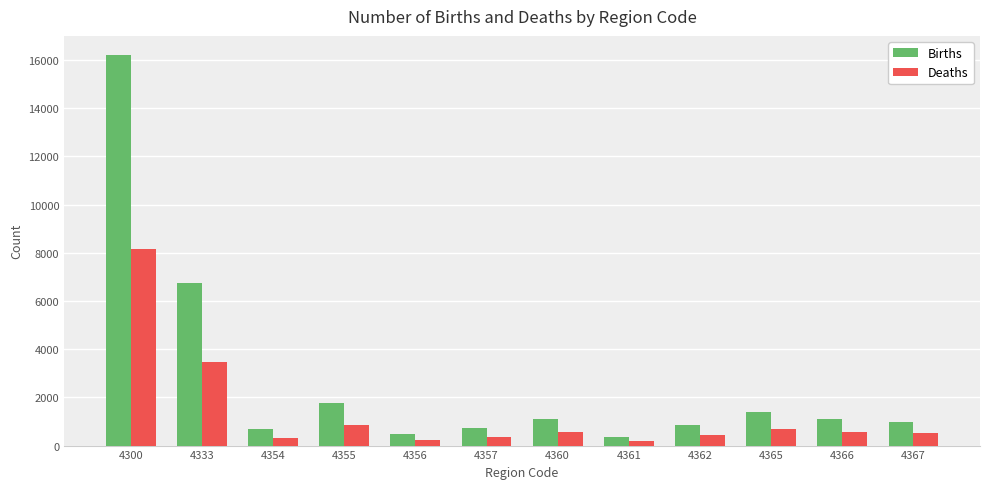

What is the value of the Births bar at the 12th from the left?

979